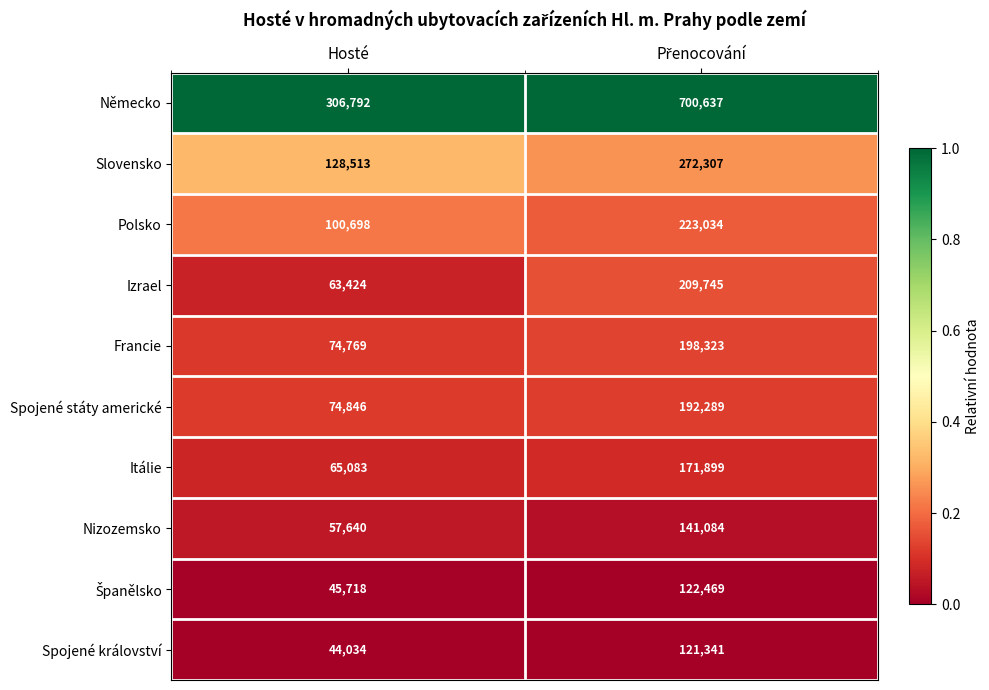

Is it true that Izrael equals 63424 at Hosté?

True